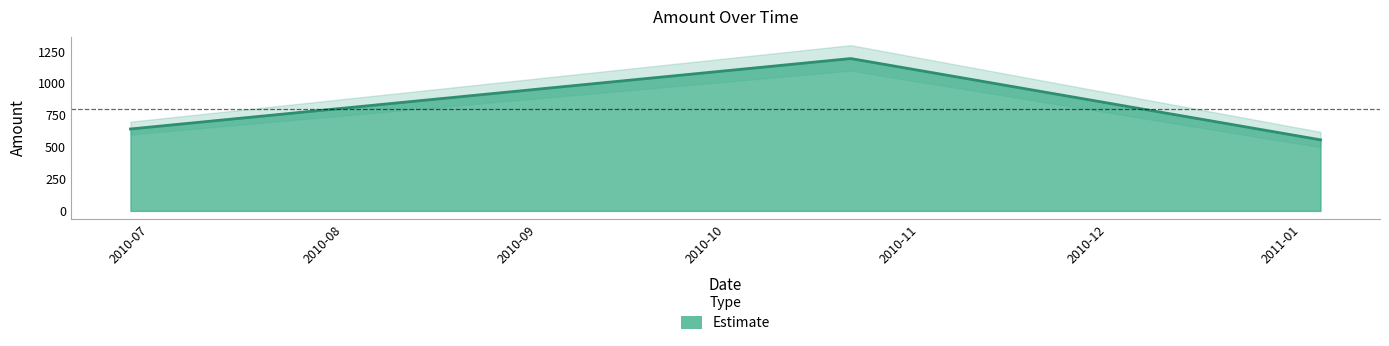

At which label does the data first exceed 642?

2010-06-28